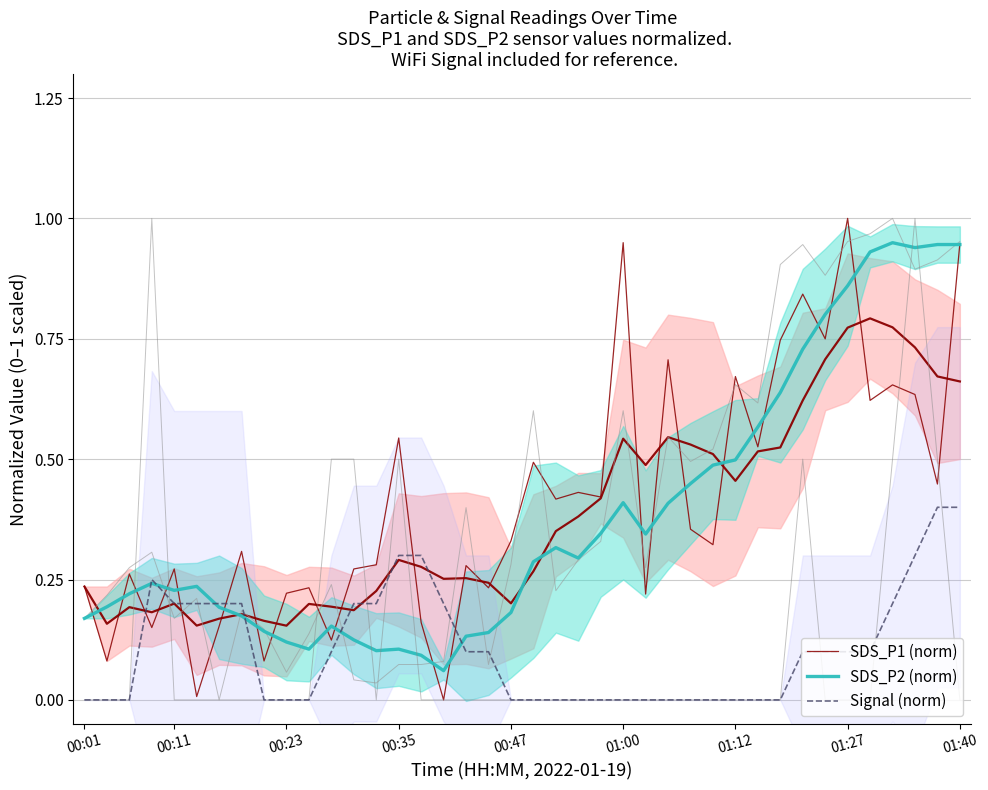

Which series has the widest spread of values?

SDS_P1 (norm)